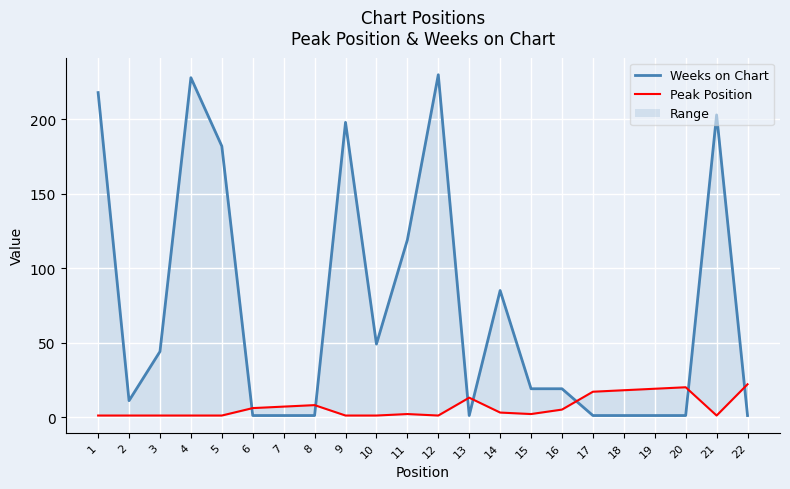

At which category does Weeks on Chart reach its first local peak?

4